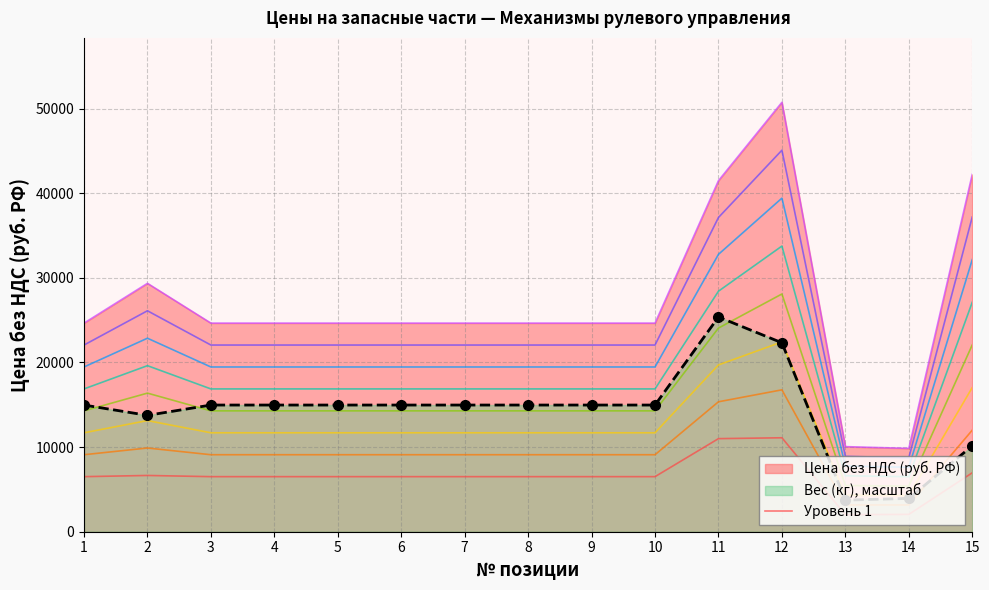

True or false: Вес (кг), масштаб (линия) and Уровень 1 intersect in this chart.

False